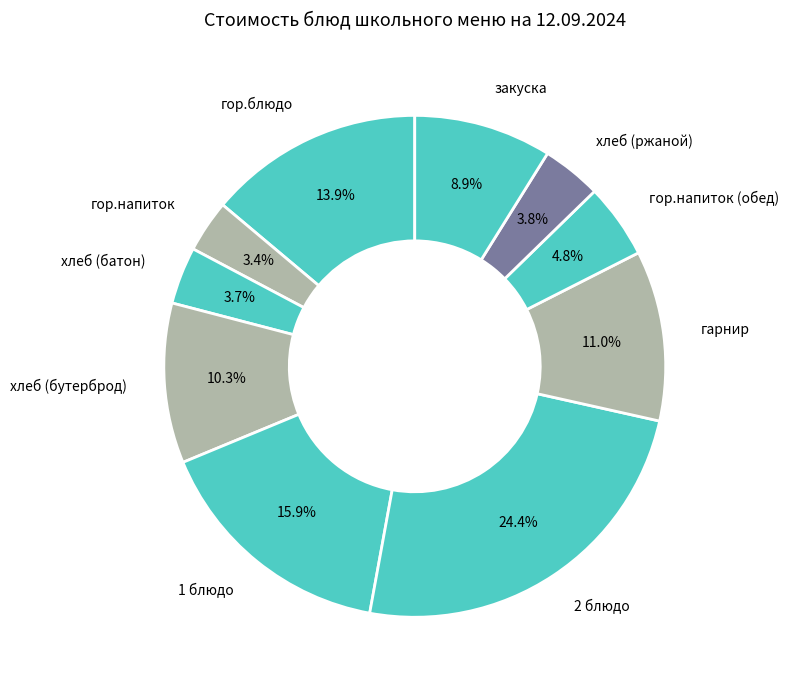

Which slice is the largest?

2 блюдо